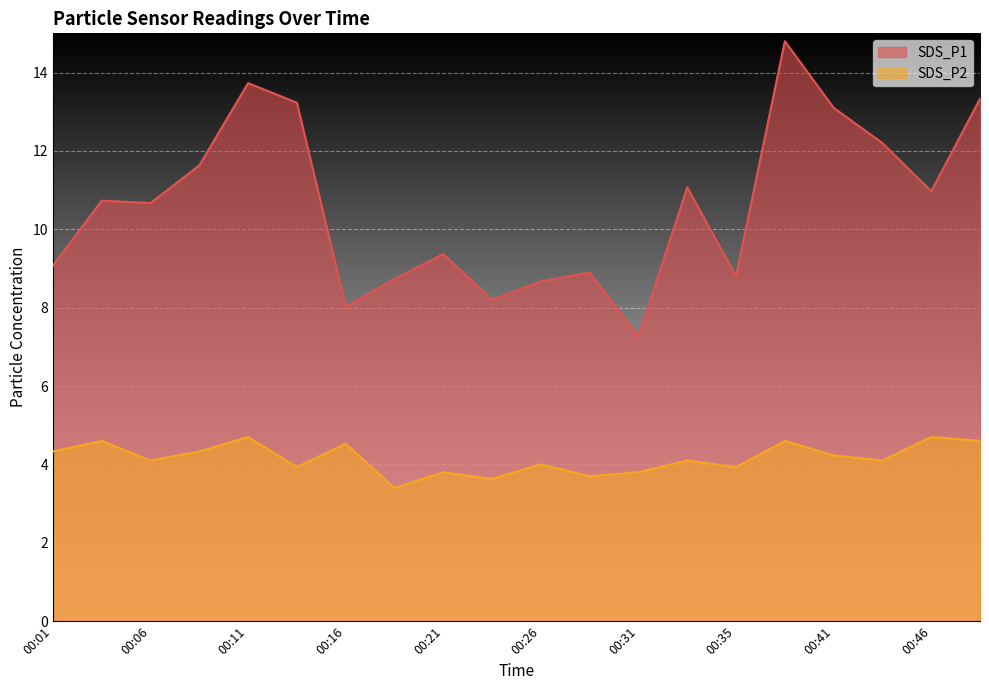

What is the spread (max minus min) of values at 00:08?

7.3